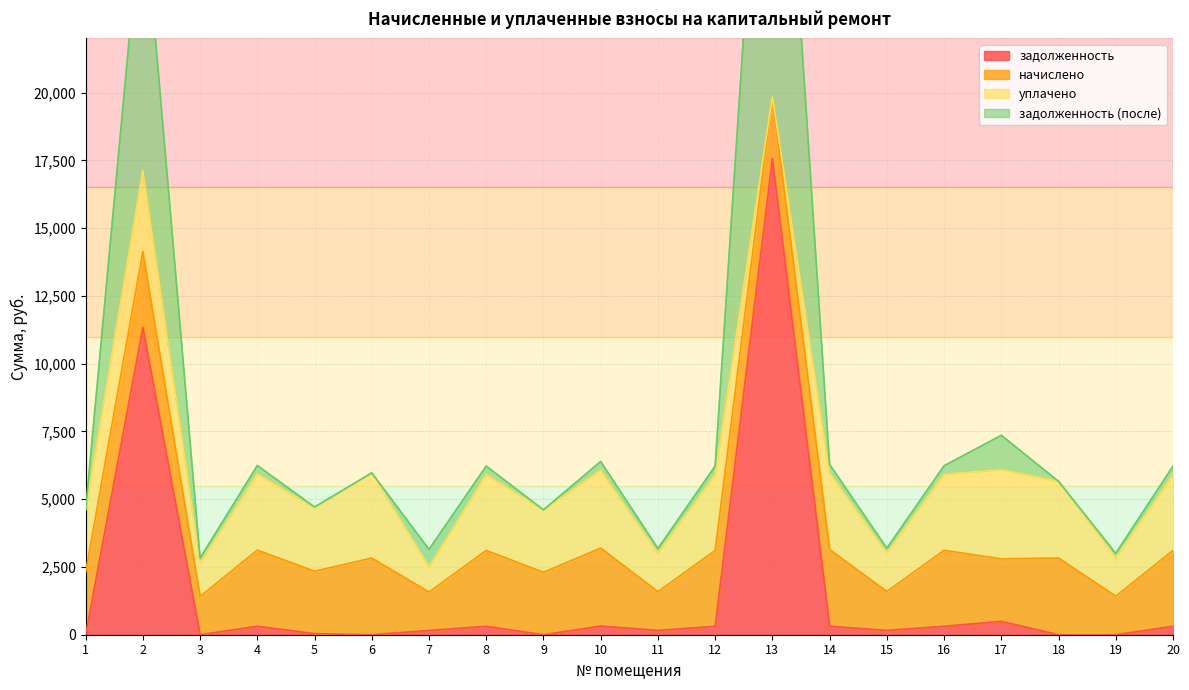

What is the sum of all задолженность (после) values?

78910.4